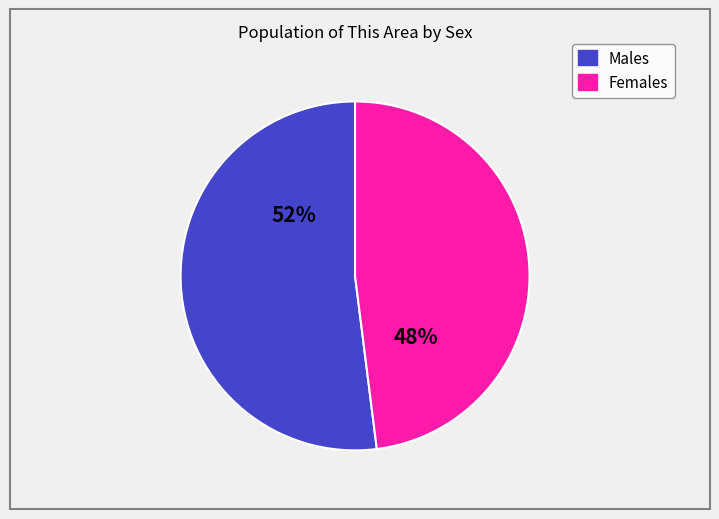

To the nearest percent, what is the average slice percentage?

50%